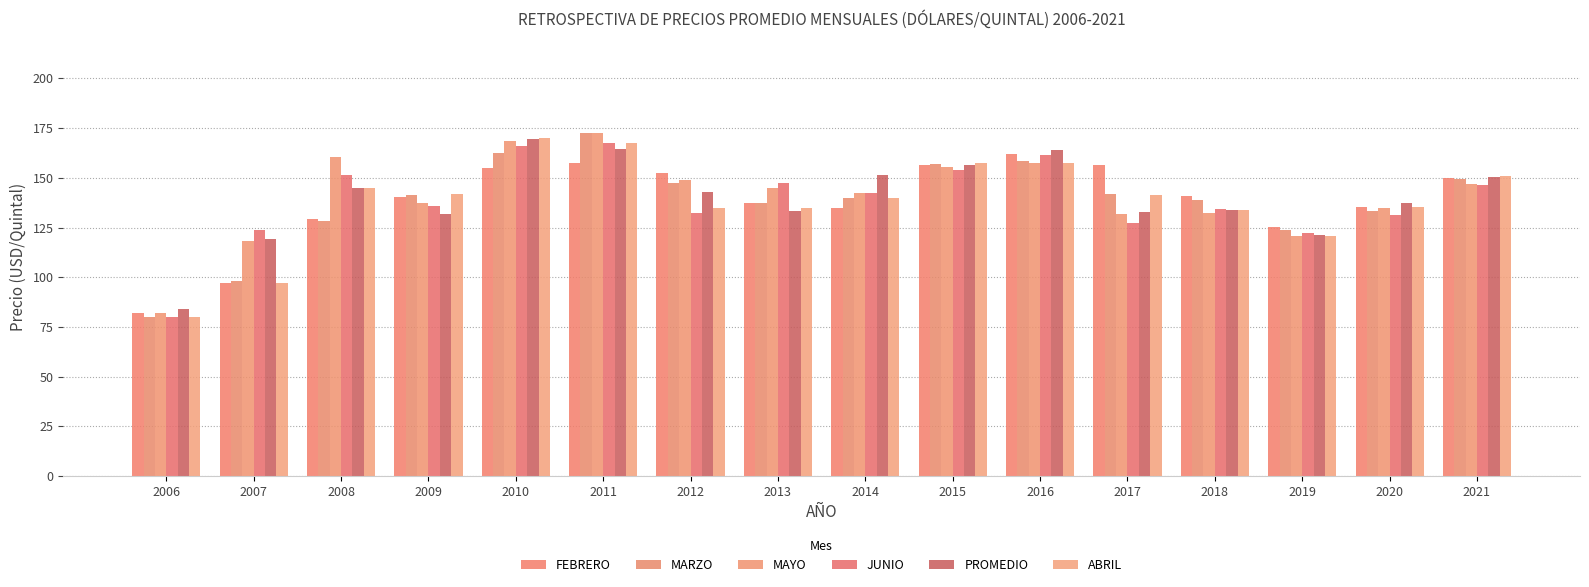

What is the lowest value of the ABRIL series?

80.0